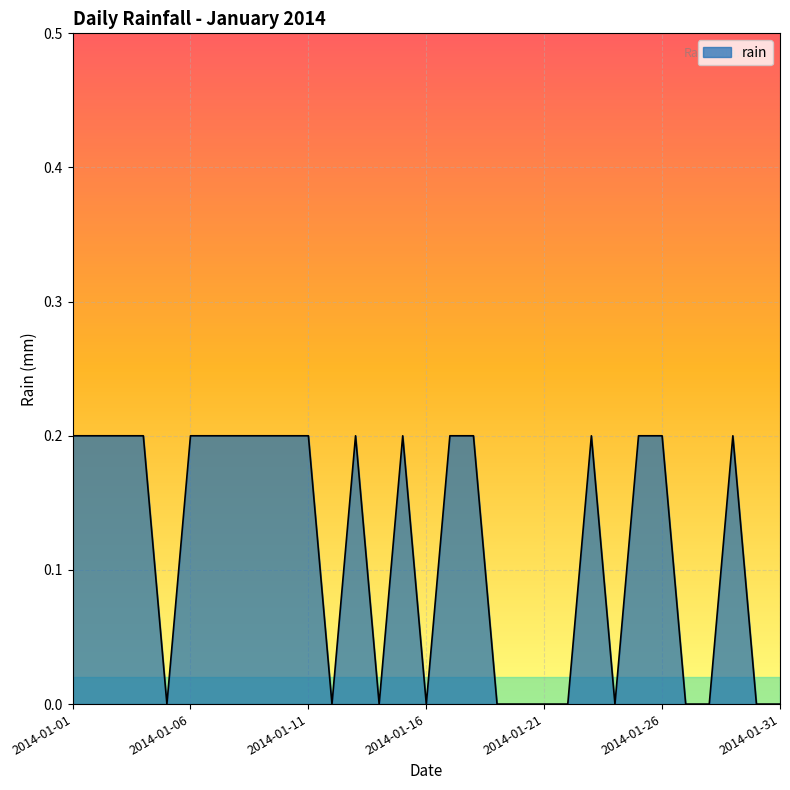

Does the chart have visible grid lines?

Yes